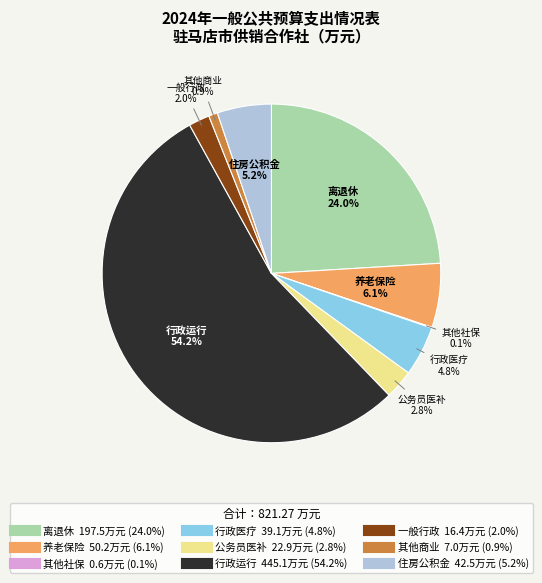

Is there any slice that represents more than half of the pie?

Yes